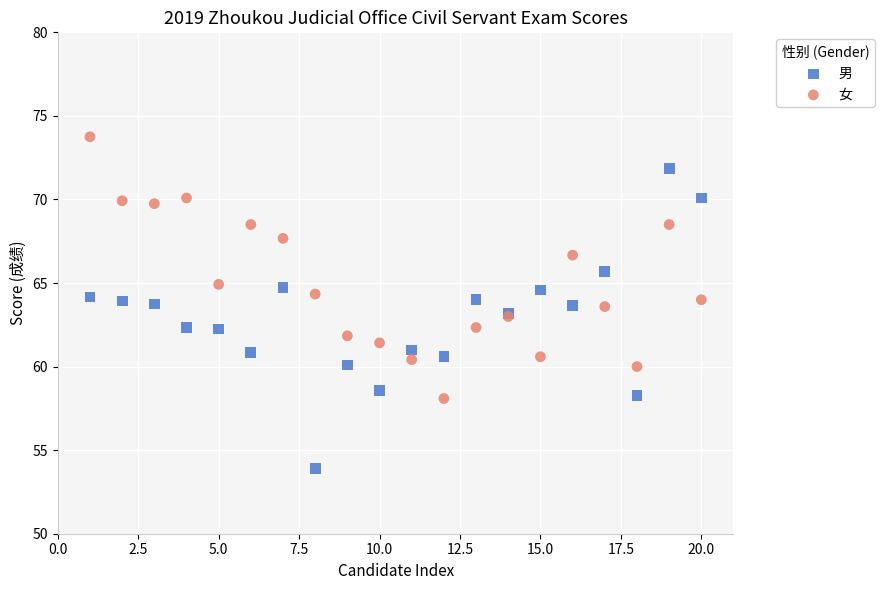

Which series has the largest Y range (max minus min)?

男